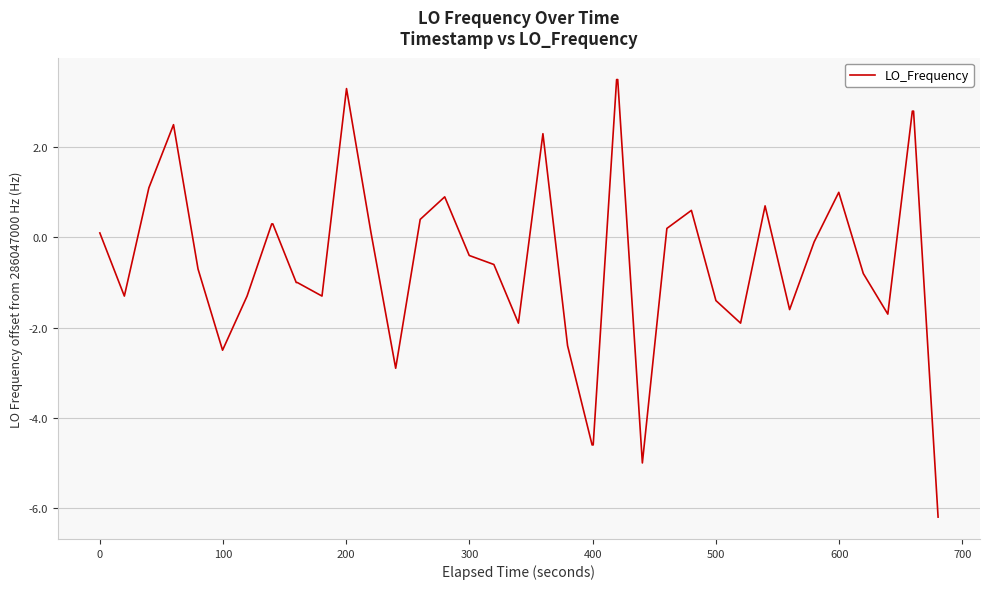

What is the difference between the second highest and minimum values?

9.7